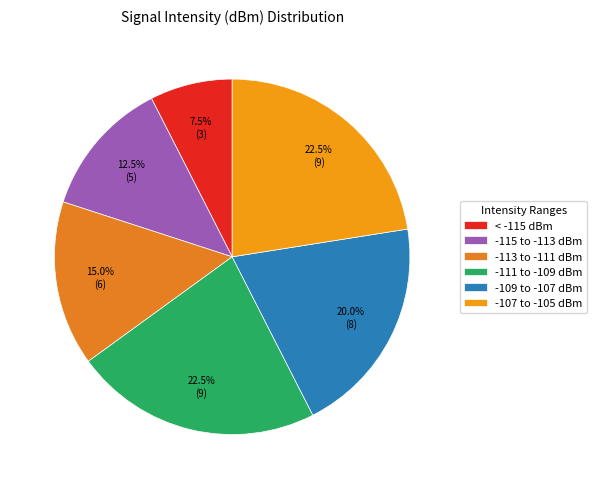

Count the number of slices in the pie.

6